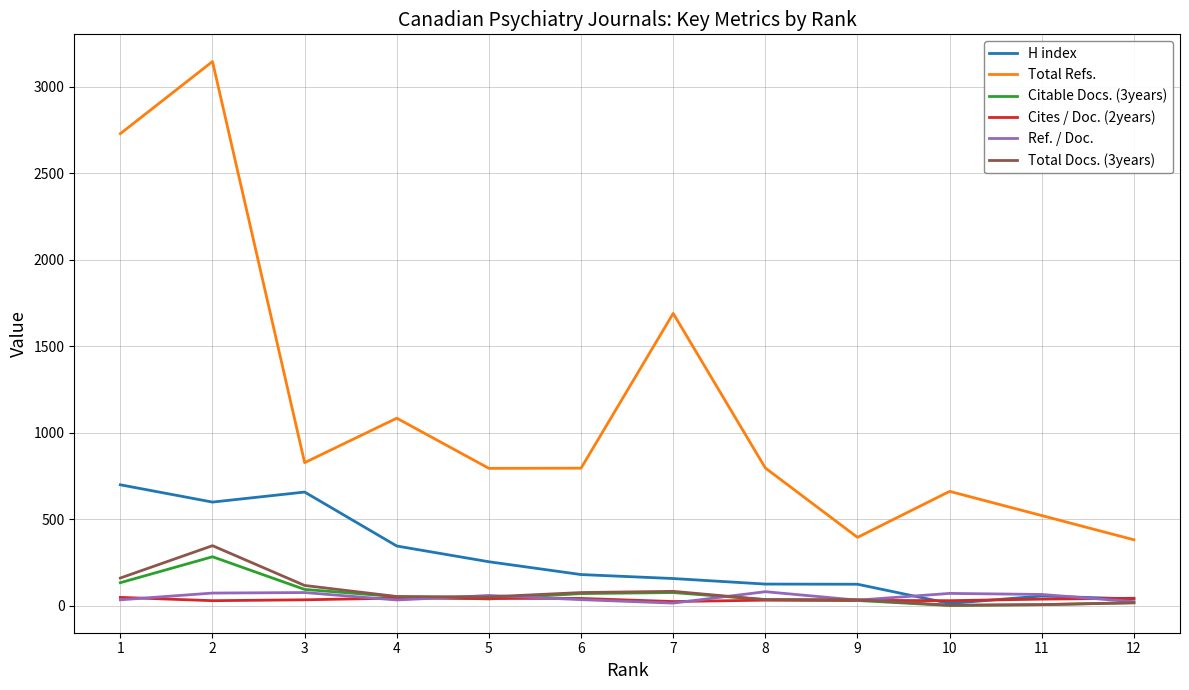

What is the maximum value for H index?

698